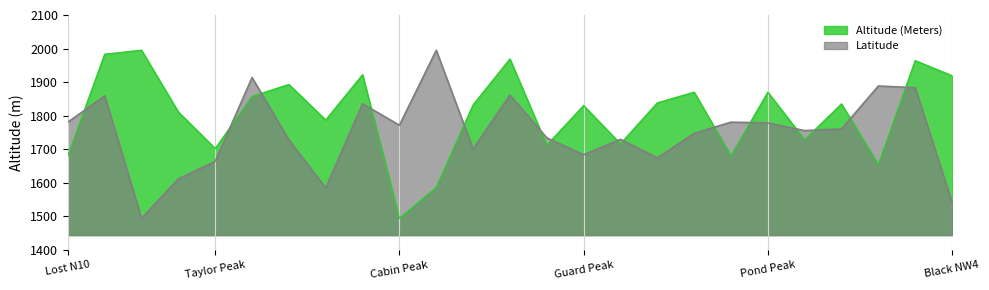

At which category does Latitude reach its first local valley?

Black Peak